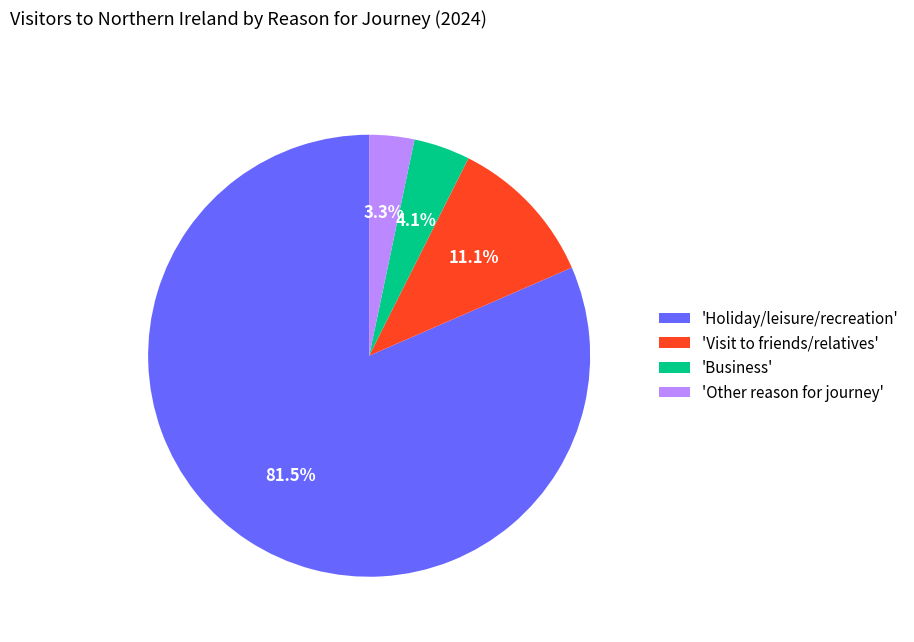

Approximately how many times larger is the value at 'Visit to friends/relatives' compared to 'Other reason for journey'?

3.4